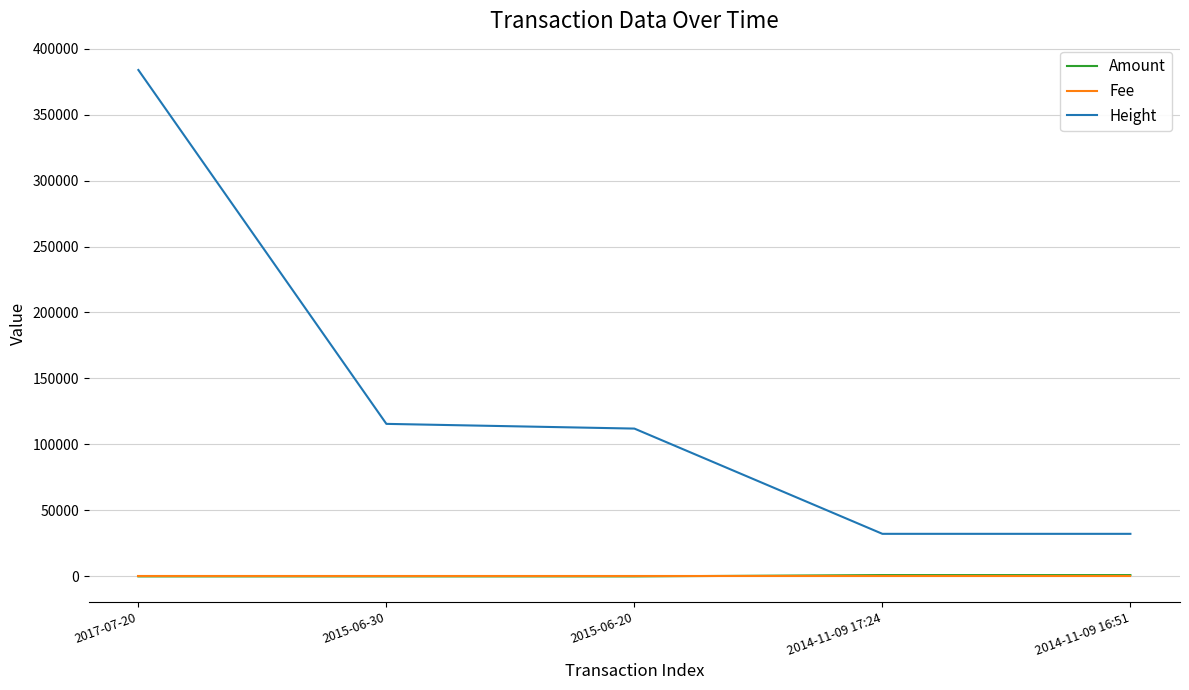

Is the value of Fee at 2014-11-09 17:24 greater than the value of Height at 2014-11-09 16:51?

No